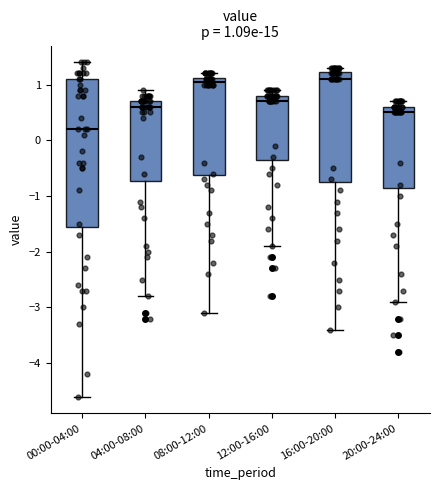

Comparing the boxes themselves (not the whiskers), which one is the tallest?

00:00-04:00